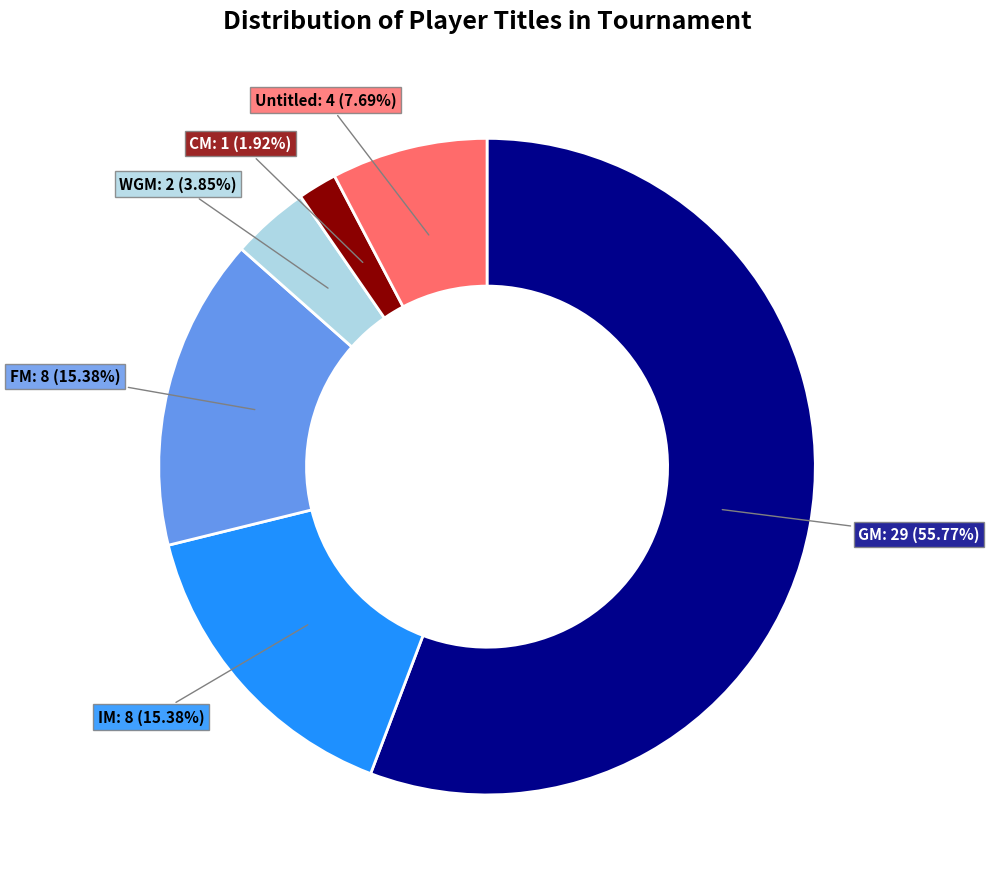

Is the sum of IM and FM greater than half?

No